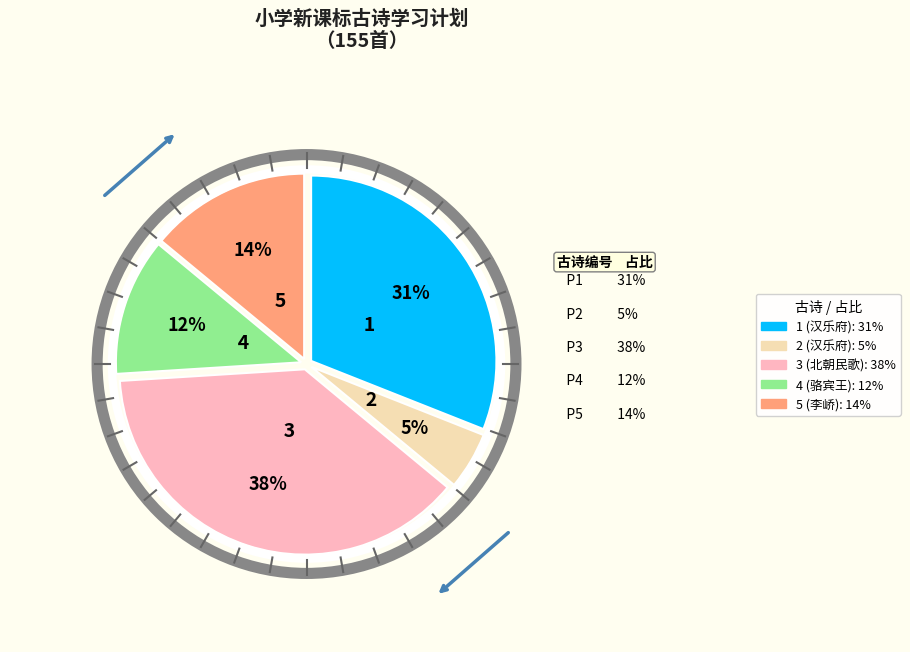

What percentage is the 5 (李峤) slice, to the nearest percent?

14%